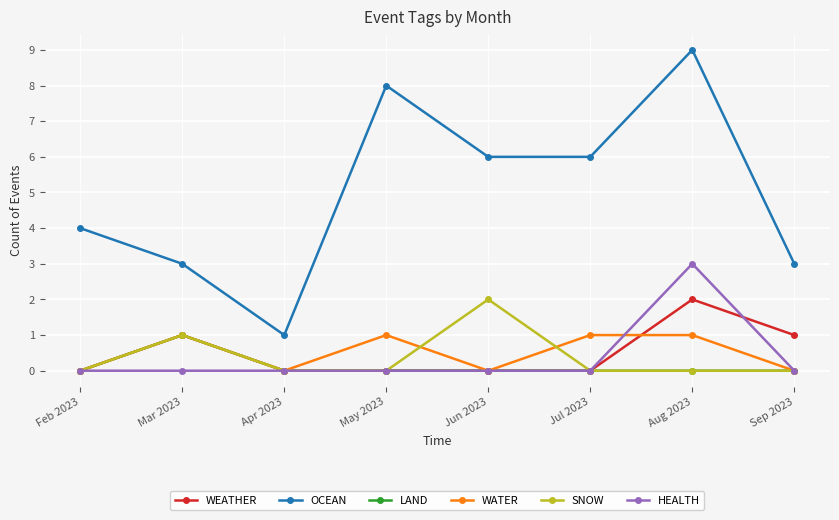

What is the difference between the highest and lowest values at Sep 2023?

3